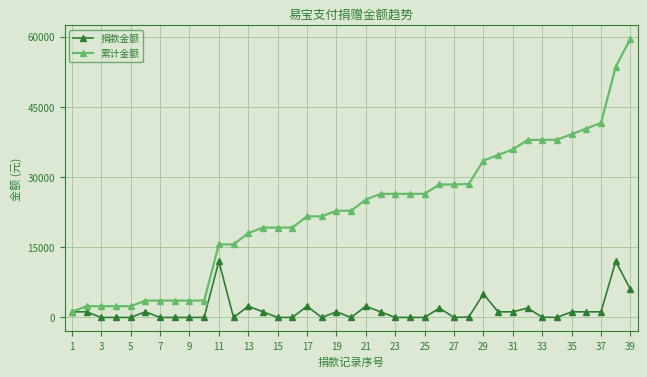

Which series has the widest spread of values?

累计金额